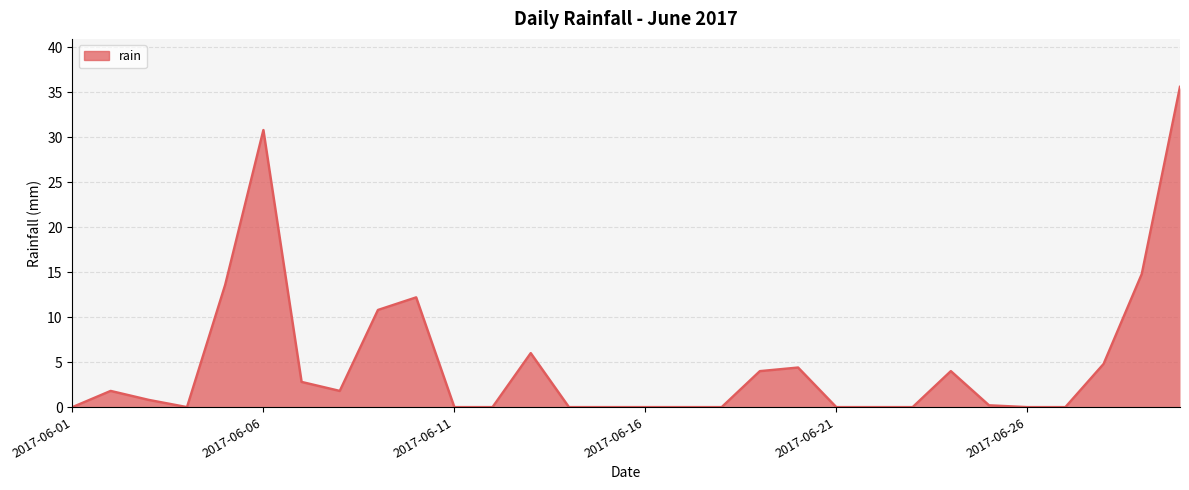

What is the sum of all values?

148.4